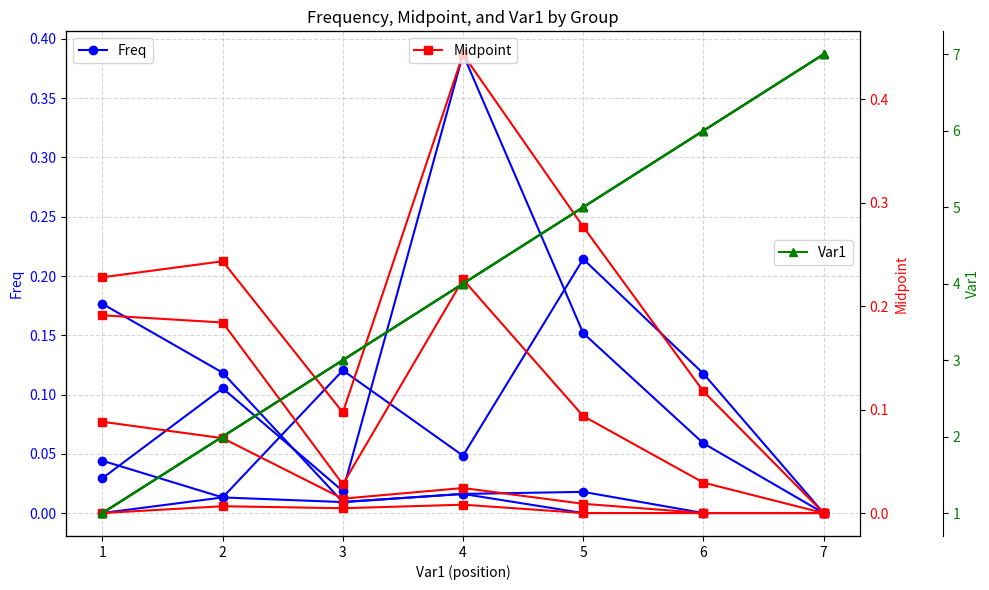

True or false: Freq (E16_P21_1) and Var1 (E16_P21_1) cross at least once.

False